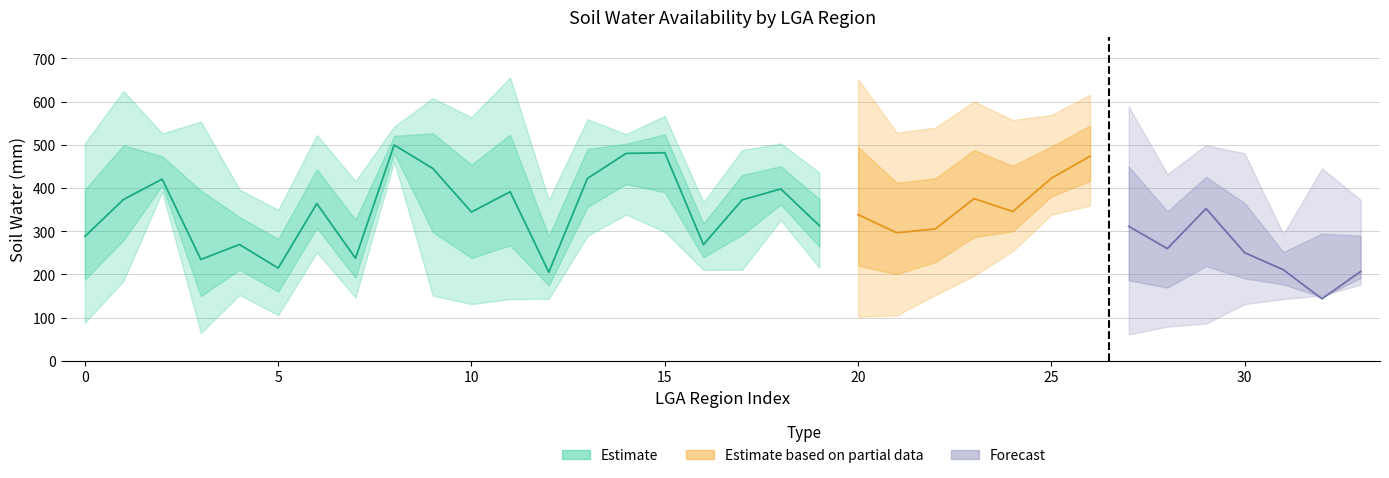

The estimate series shows 213.5 at 11400. True or false?

False